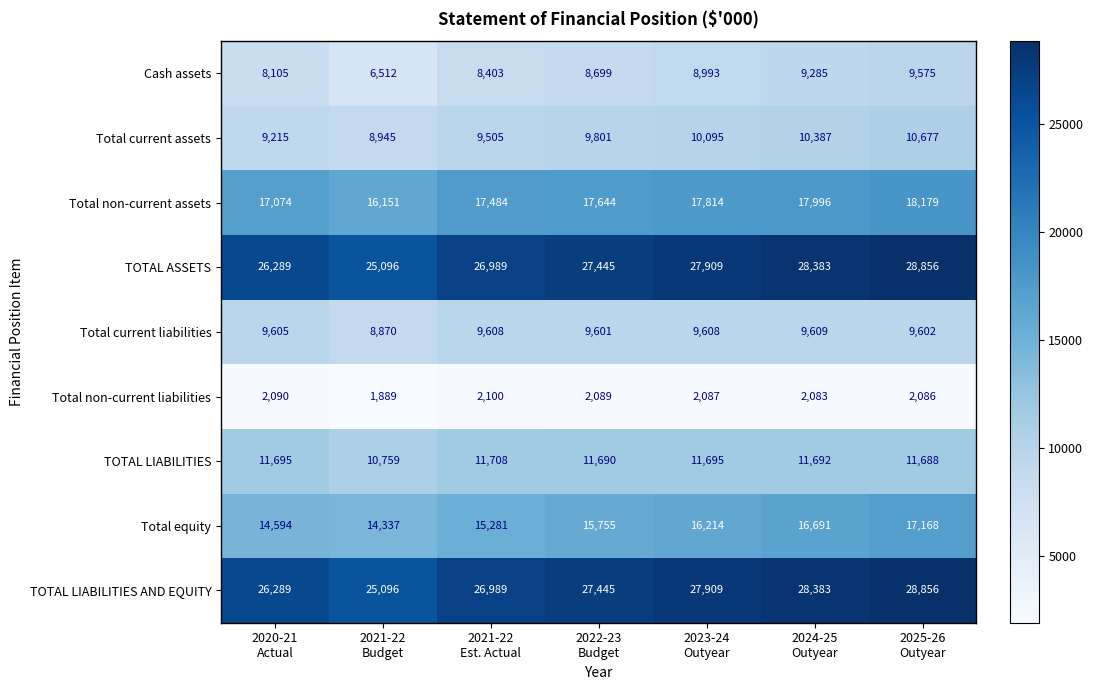

How many TOTAL LIABILITIES AND EQUITY values are between 26289 and 28383?

5